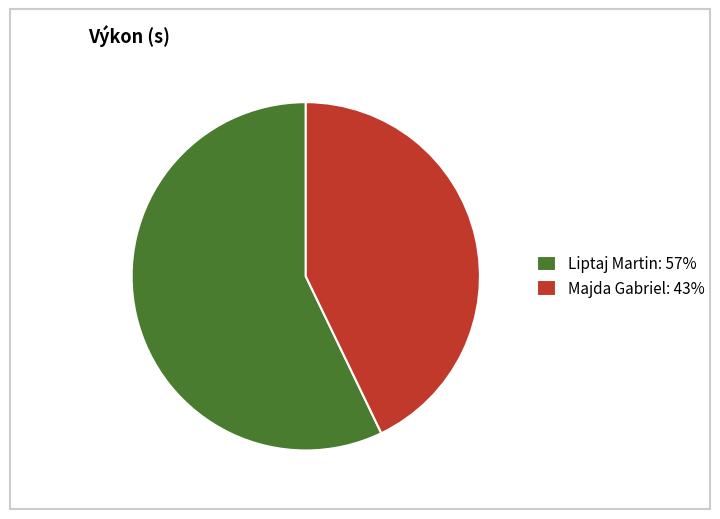

Which category has the biggest portion of the pie?

Liptaj Martin